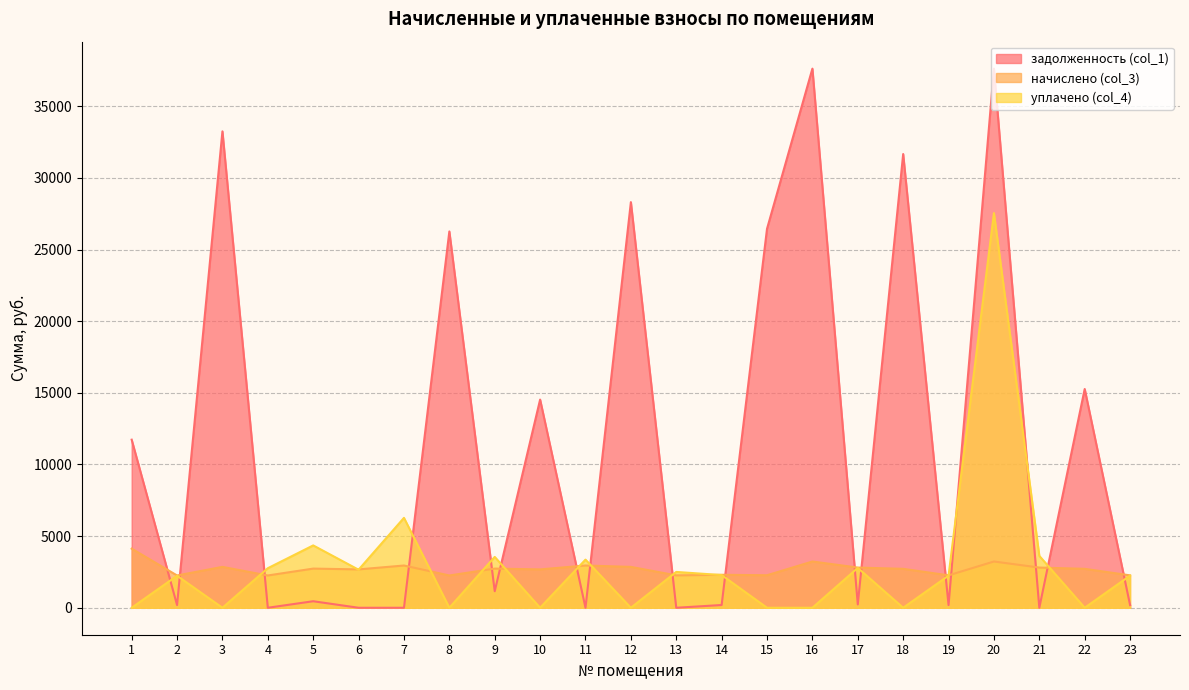

Reading right to left, list all the values displayed in this chart.

задолженность (col_1): 188.5	15266.7	0.0	37623.1	188.5	31663.1	233.8	37623.1	26447.3	191.8	0.0	28306.8	0.0	14527.9	1153.9	26261.2	0.0	0.0	455.5	0.0	33246.3	187.8	11729.8
начислено (col_3): 2261.8	2717.3	2805.2	3228.7	2261.8	2717.3	2805.2	3228.7	2269.7	2301.7	2261.8	2853.1	2949.0	2677.3	2733.2	2253.7	2949.0	2677.3	2733.2	2253.7	2853.1	2253.7	4123.9
уплачено (col_4): 2242.5	0.0	3621.0	27539.8	2242.5	0.0	2781.4	0.0	0.0	2282.1	2499.9	0.0	3360.0	0.0	3548.9	0.0	6273.7	2654.5	4351.0	2759.6	0.0	2234.6	0.0